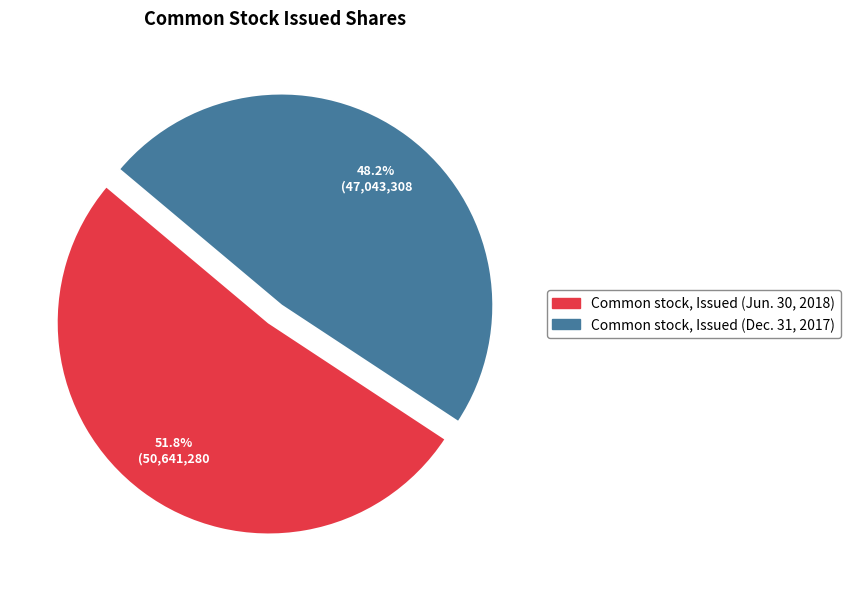

To the nearest percent, what is the difference between the largest and smallest slice percentages?

4%